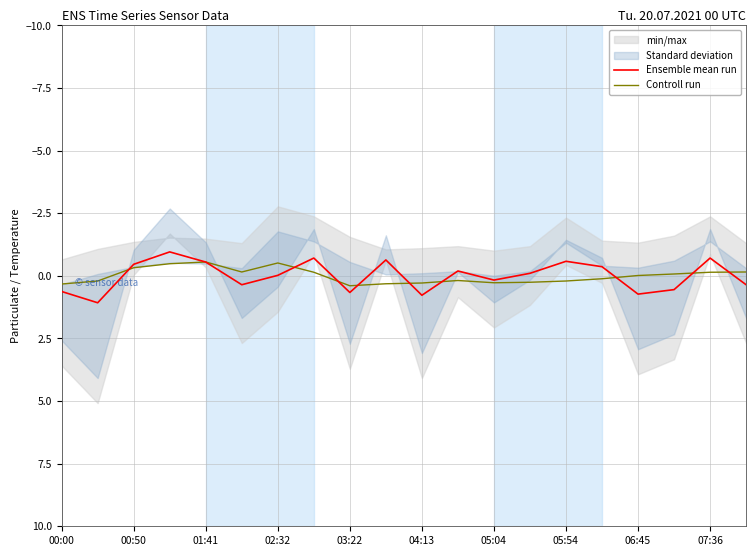

What is the difference between the highest and lowest values at 00:50?

0.1